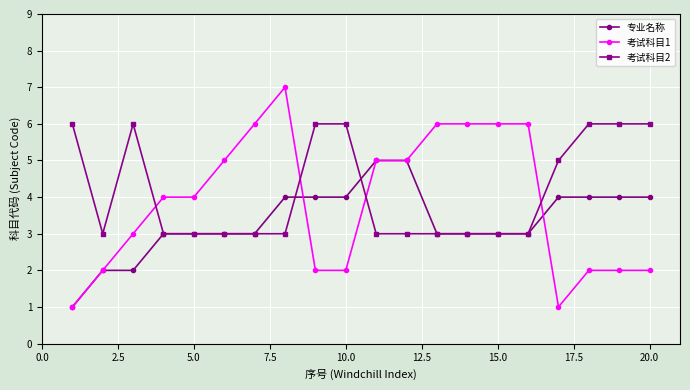

How many lines are shown in the chart?

3